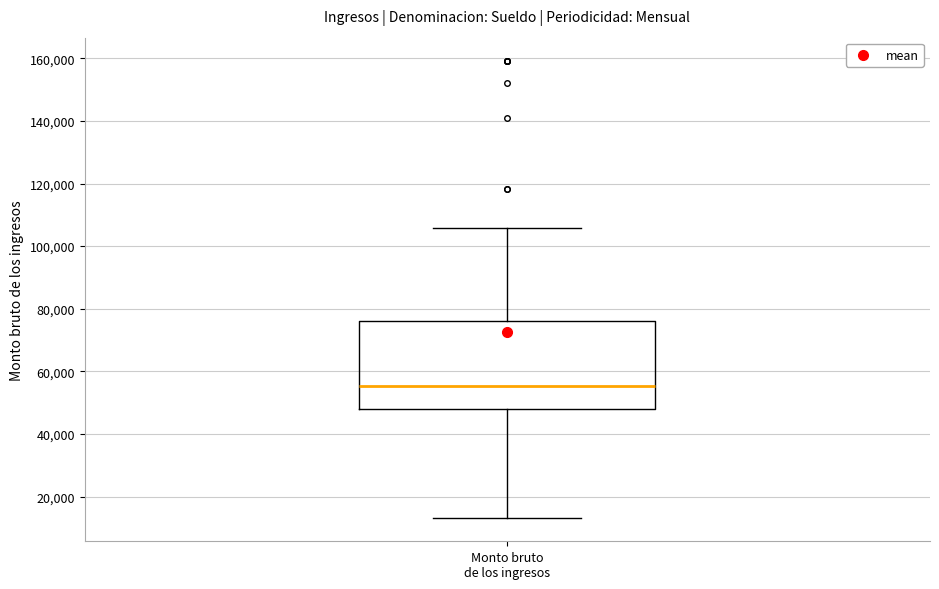

Where is the upper edge of the box for Monto bruto de los ingresos on the y-axis? The values are not printed on the chart, so give them approximately, as read against the axis.

76000